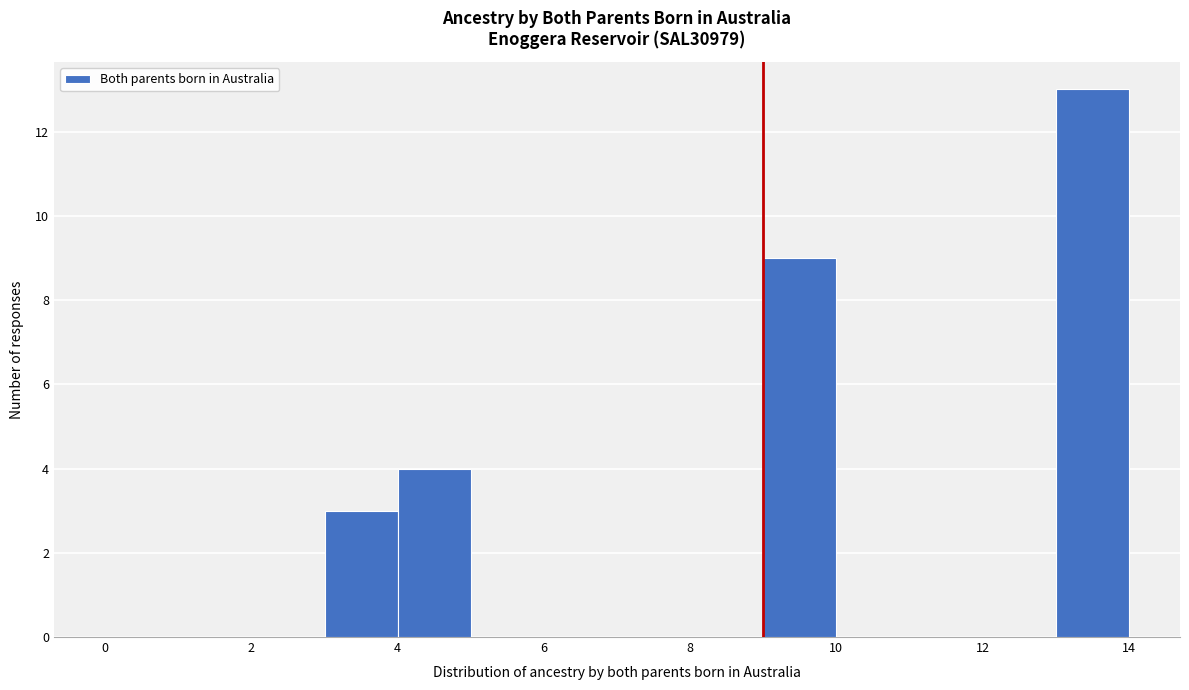

Reading left to right, transcribe this chart: for each bar, give the range it covers on the x-axis and its height. The values are not printed on the chart, so give them approximately, as read against the axis.

0 to 1: 0
1 to 2: 0
2 to 3: 0
3 to 4: 3
4 to 5: 4
5 to 6: 0
6 to 7: 0
7 to 8: 0
8 to 9: 0
9 to 10: 9
10 to 11: 0
11 to 12: 0
12 to 13: 0
13 to 14: 13